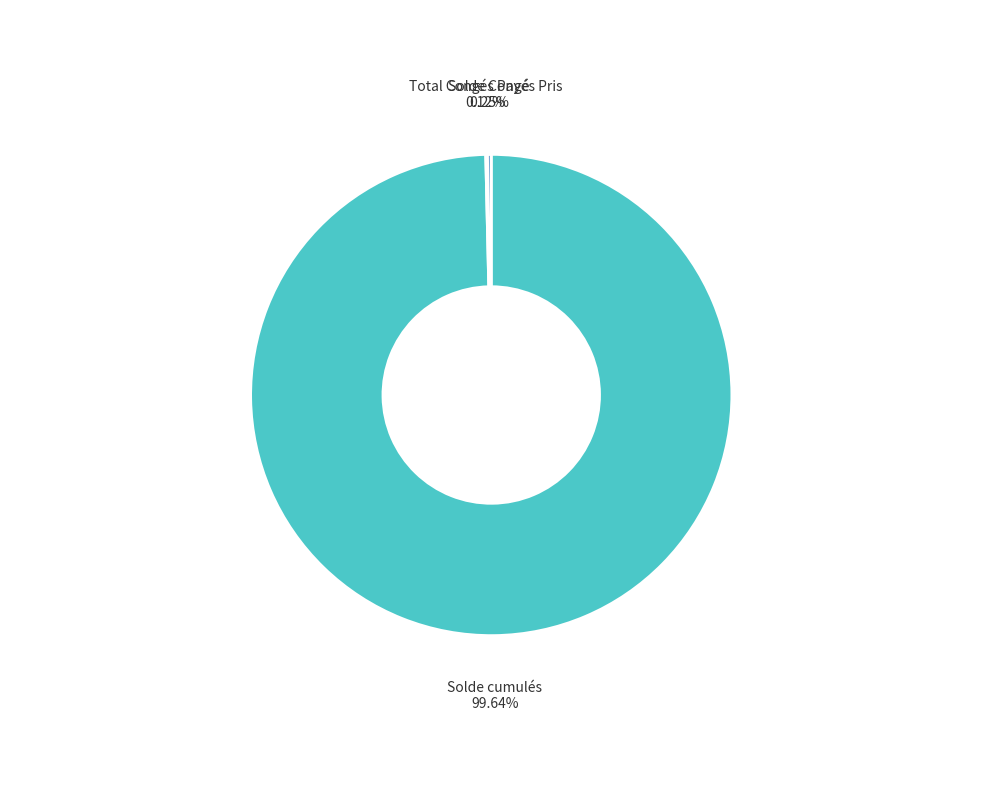

What percentage is the Solde cumulés slice, to the nearest percent?

100%